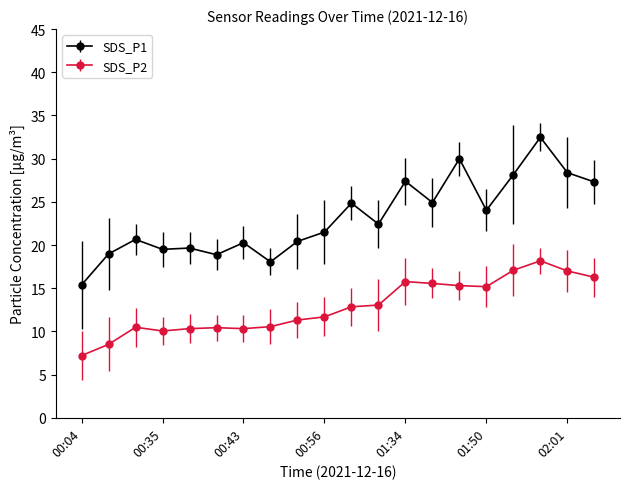

Which series has the largest total across all categories?

SDS_P1